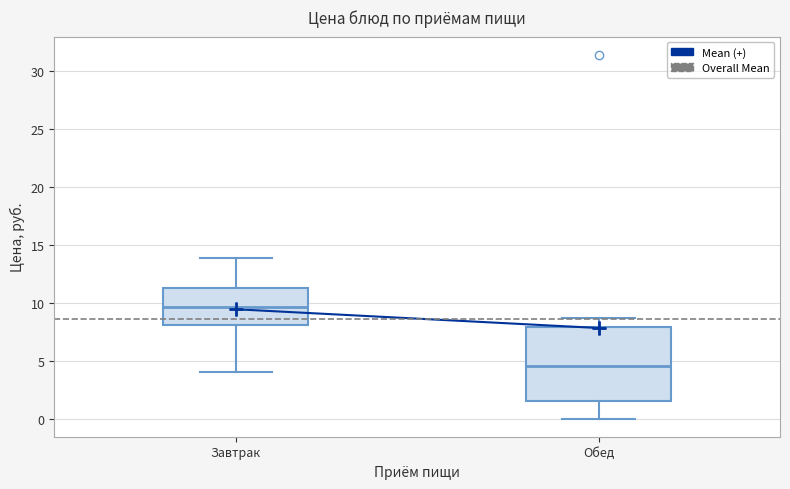

Reading left to right, read every box against the y-axis: the position of its median line, the range the box covers, and the ends of its whiskers. The values are not printed on the chart, so give them approximately, as read against the axis.

Завтрак: median 9.5, box 8.0 to 11.5, whiskers 4.0 to 14.0
Обед: median 4.5, box 1.5 to 8.0, whiskers 0.0 to 8.5